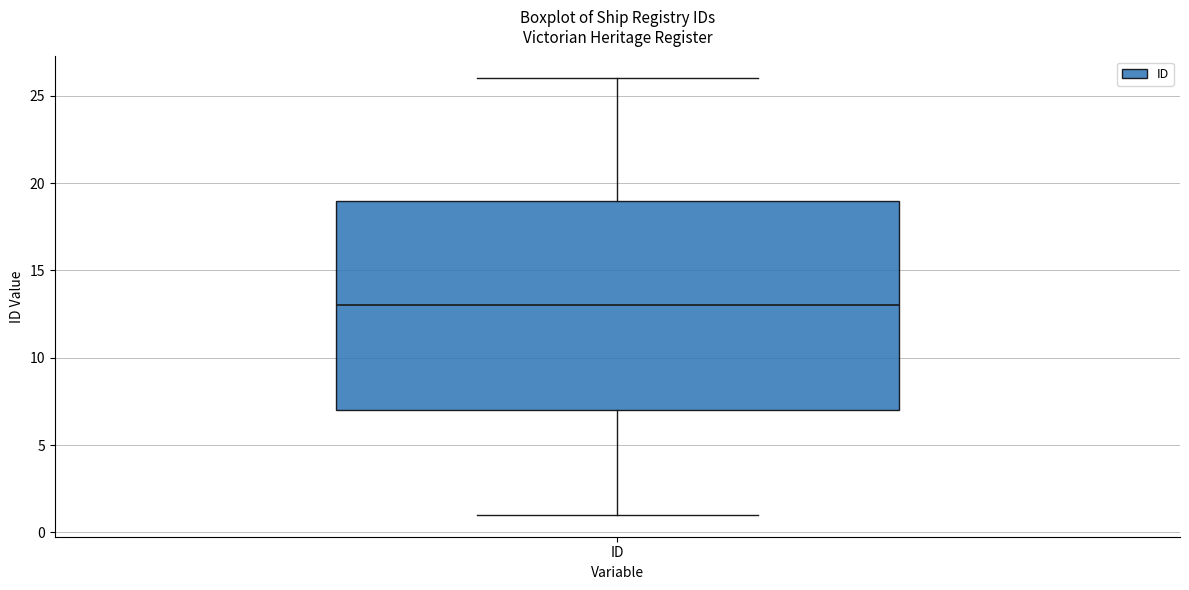

Read this box plot against the y-axis: the position of the median line, the range covered by the box, and the ends of both whiskers. The values are not printed on the chart, so give them approximately, as read against the axis.

median 13, box 7 to 19, whiskers 1 to 26